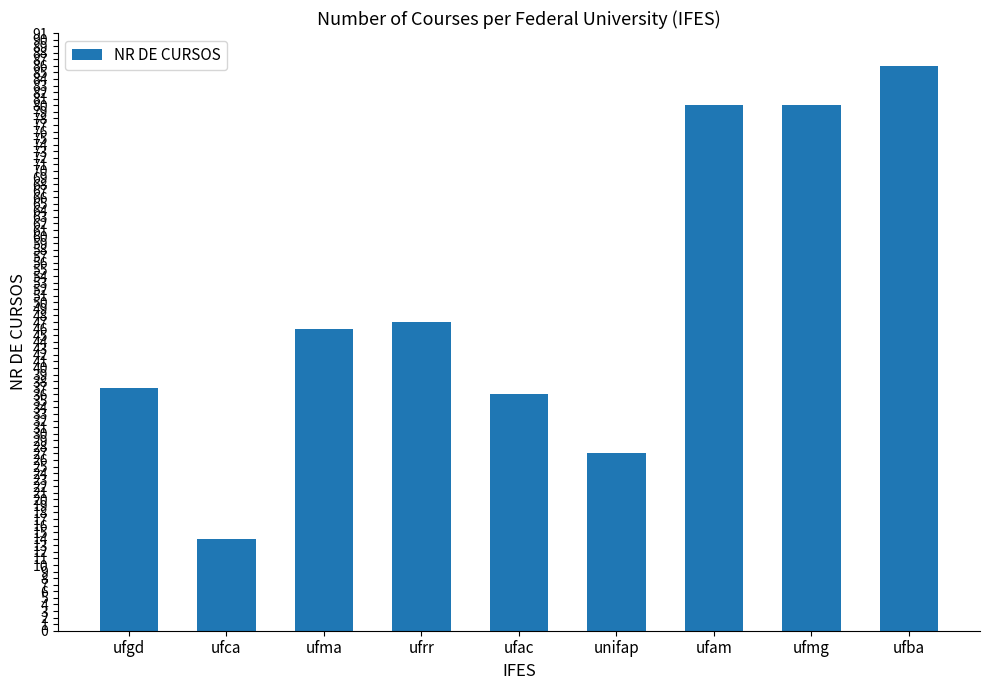

Does the chart contain stacked bars?

No